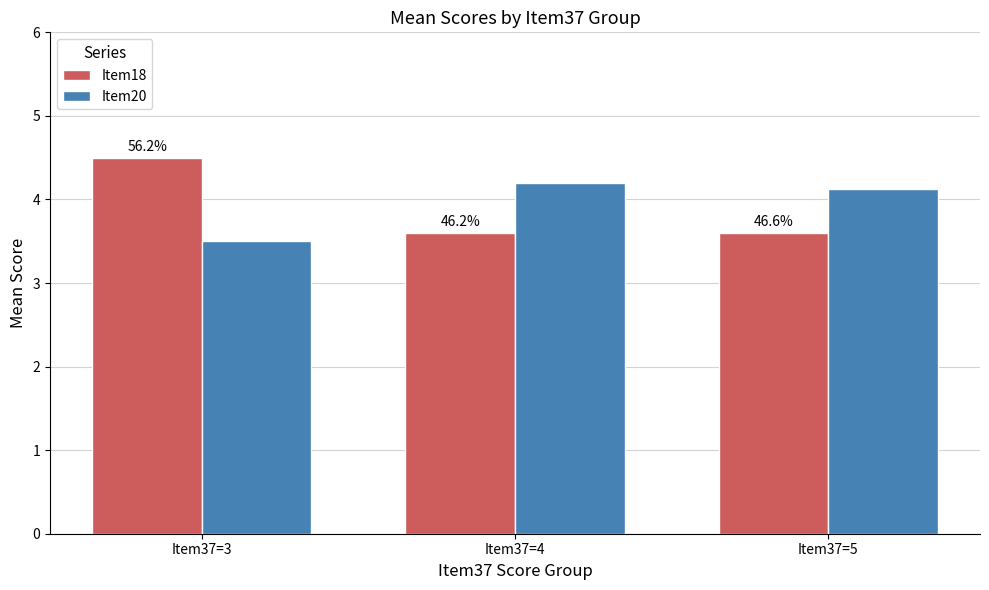

What is the difference between the maximum and minimum values in the Item18 series?

0.9